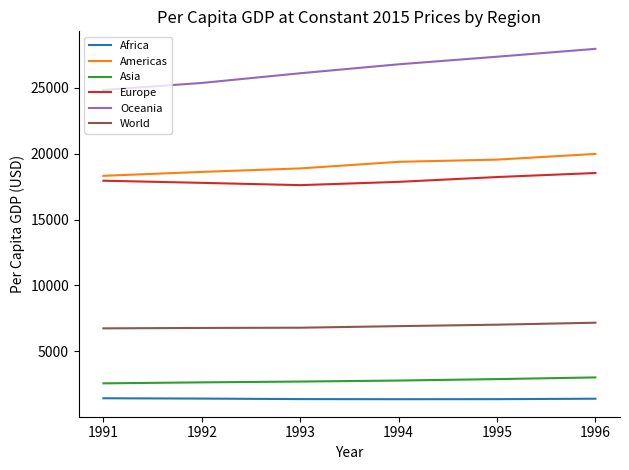

Is the value of Africa at 1996 greater than the value of Americas at 1992?

No